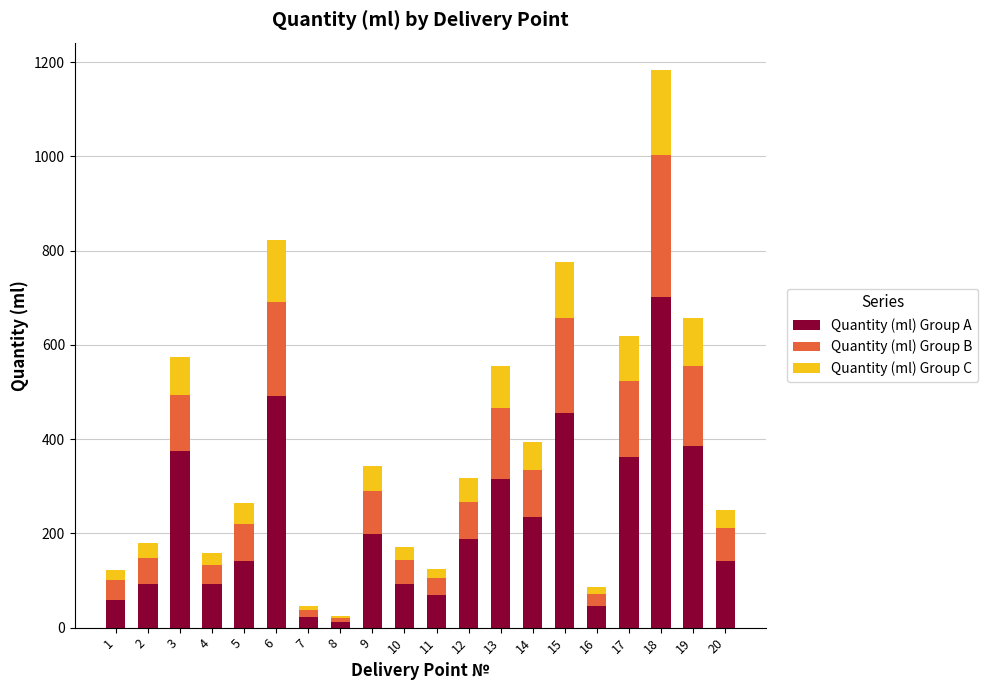

What is the maximum value for Quantity (ml) Group A?

702.0